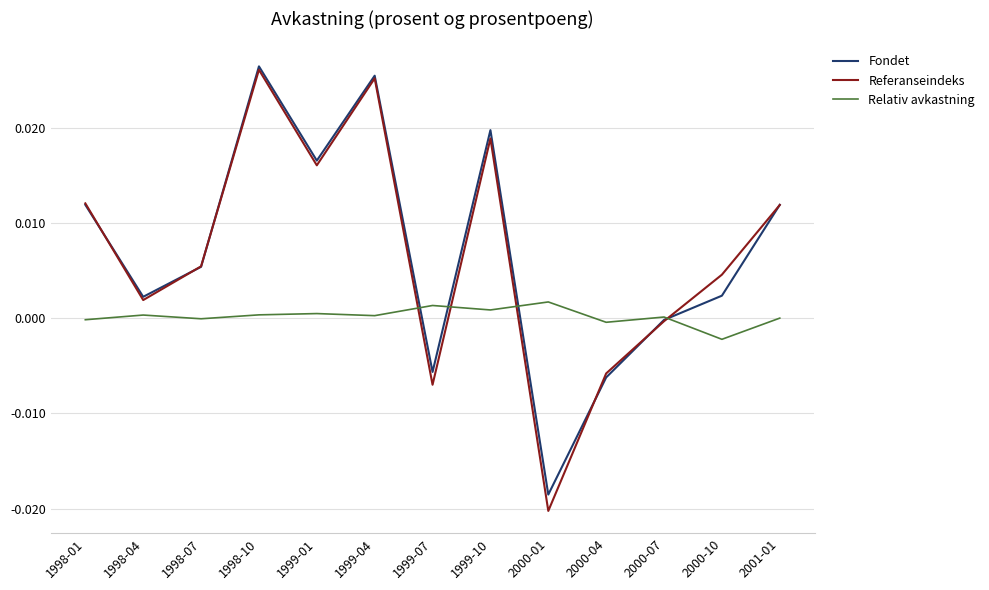

Is it true that Fondet equals -0.0 at 2000-07?

True